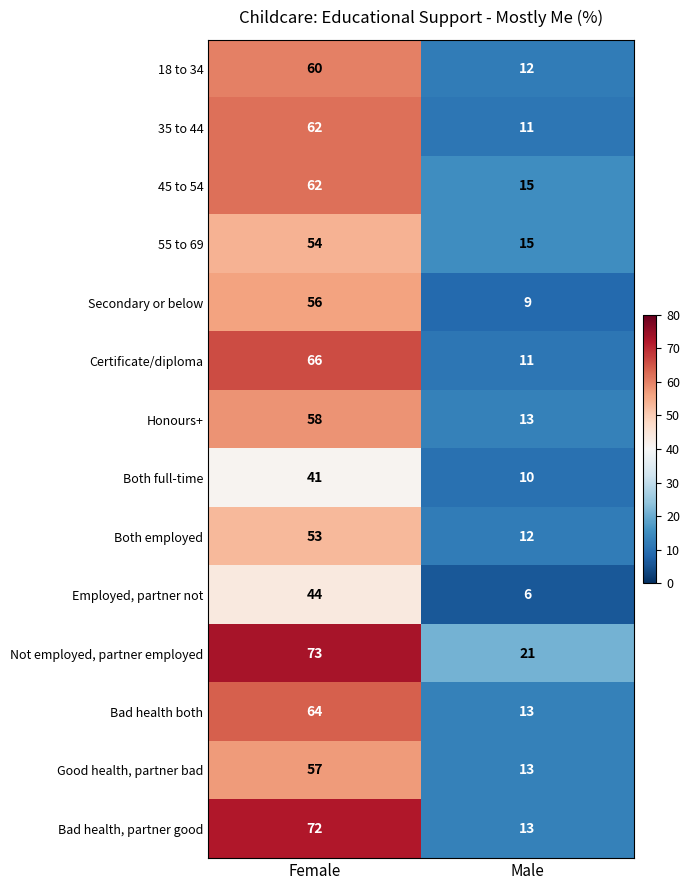

At which category does the chart reach its minimum across all series?

Male